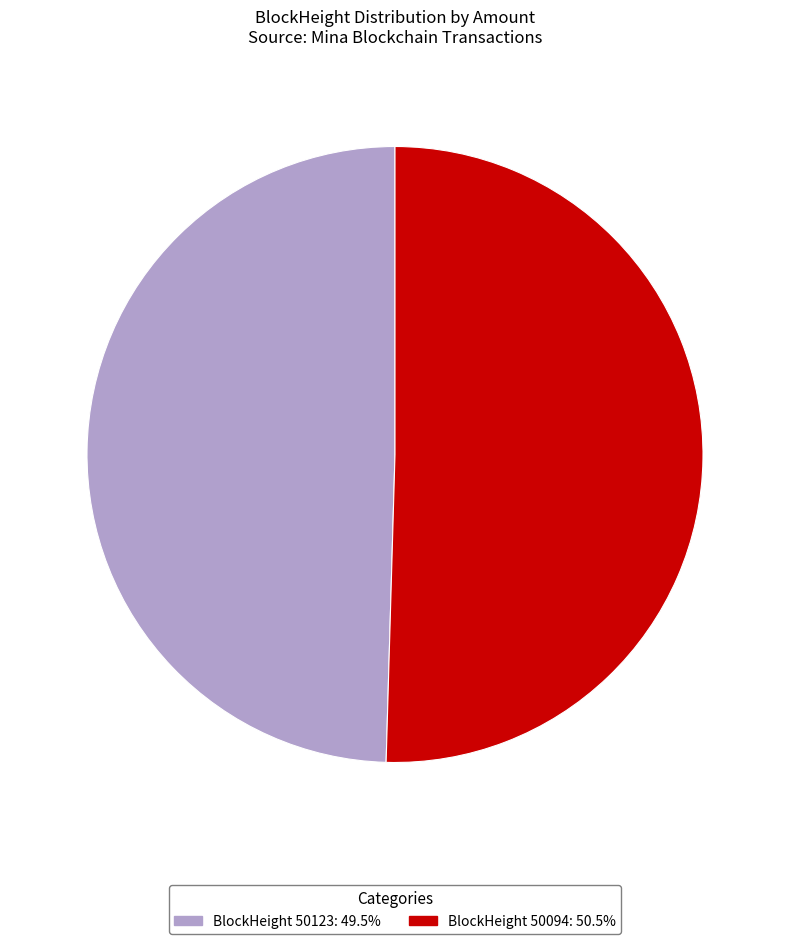

Is BlockHeight 50094: 50.5% the majority of the pie?

Yes